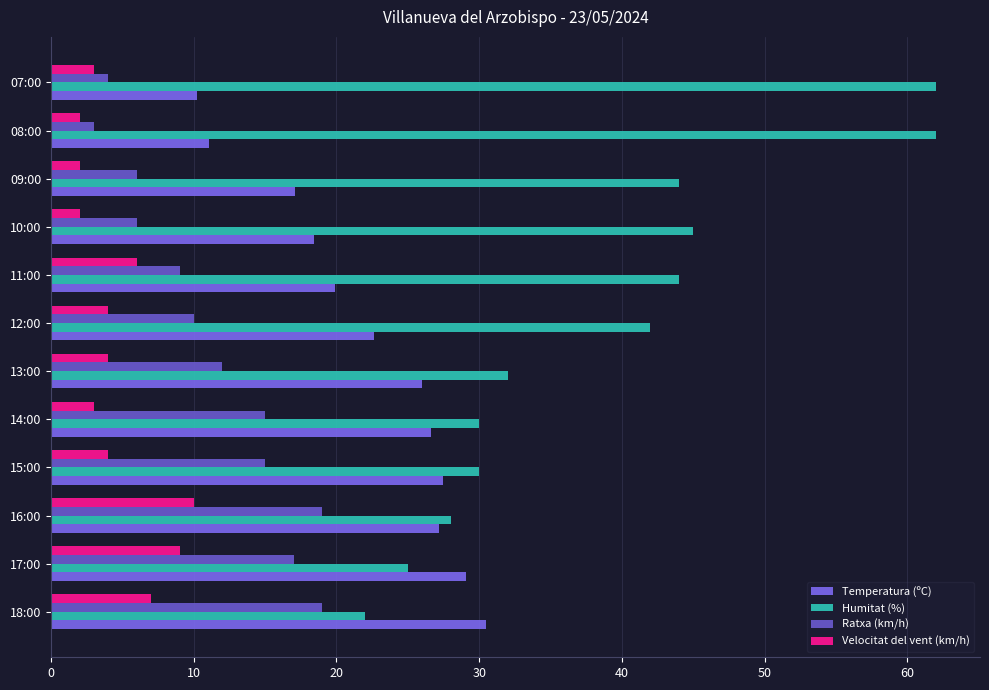

What are all the series names shown in the legend?

Temperatura (ºC), Humitat (%), Ratxa (km/h), Velocitat del vent (km/h)